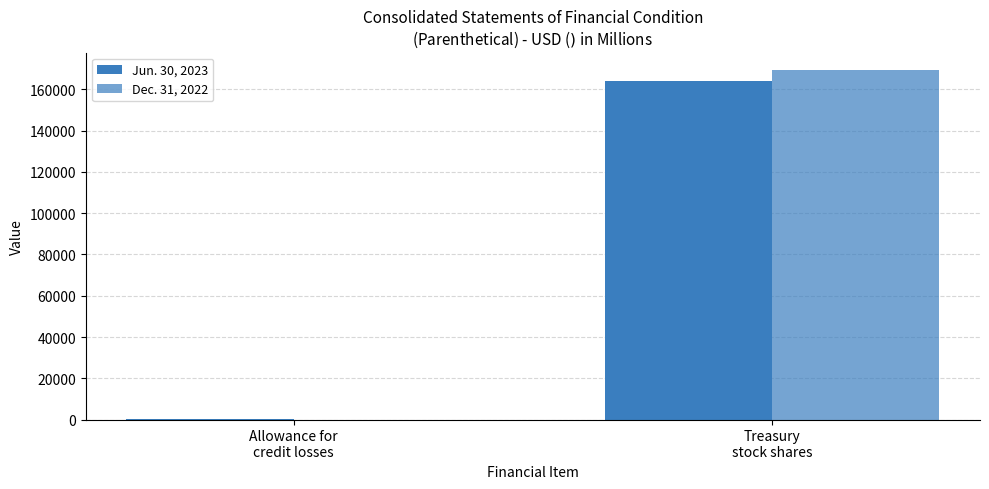

What is the value of the Jun. 30, 2023 bar at the 1st from the left?

11